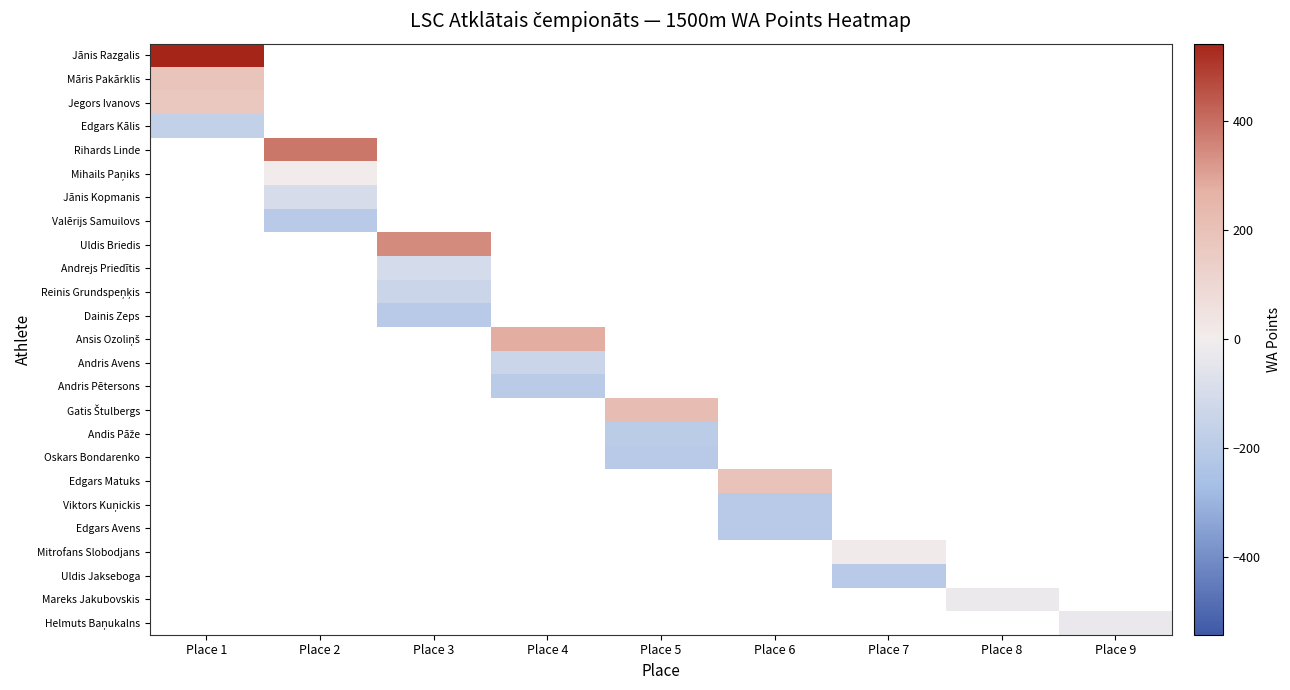

How many categories are shown in the chart?

9